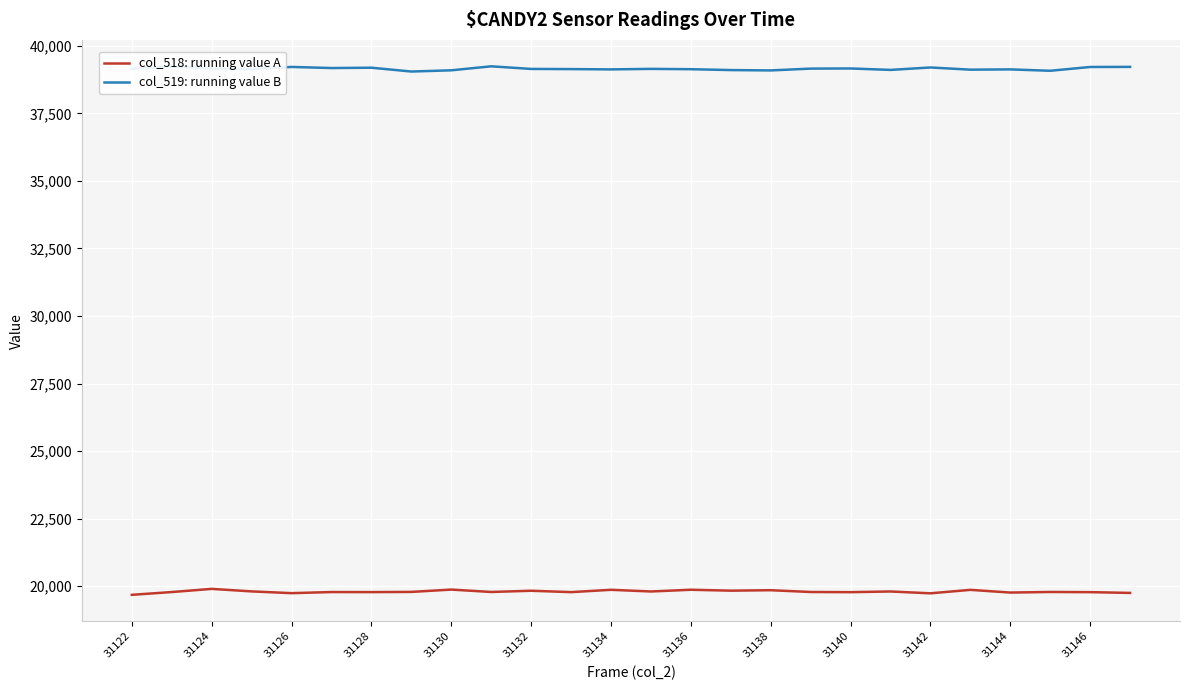

What is the highest value of the col_518: running value A series?

19901